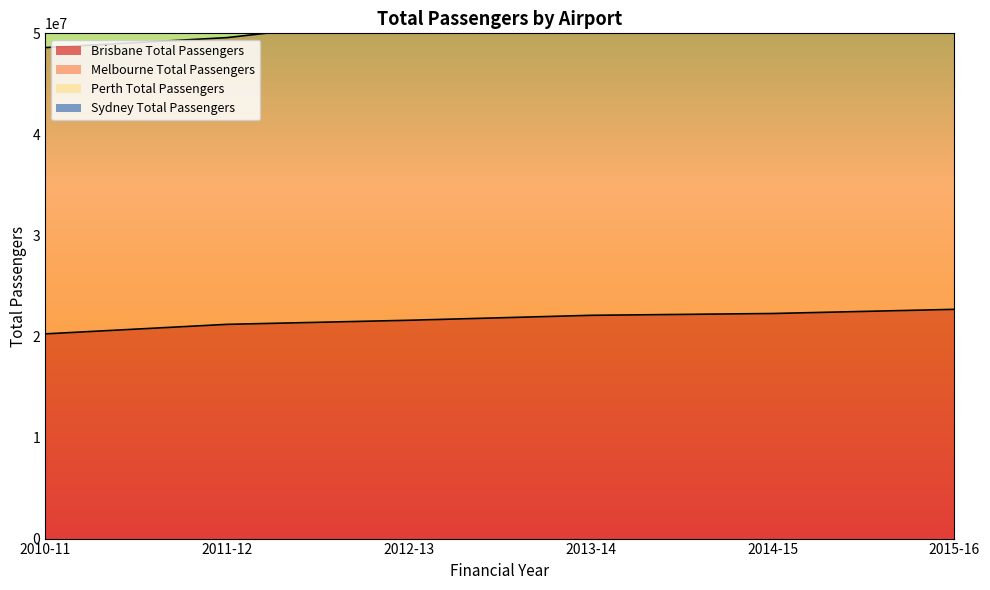

What is the label of the 3rd point from the left?

2012-13